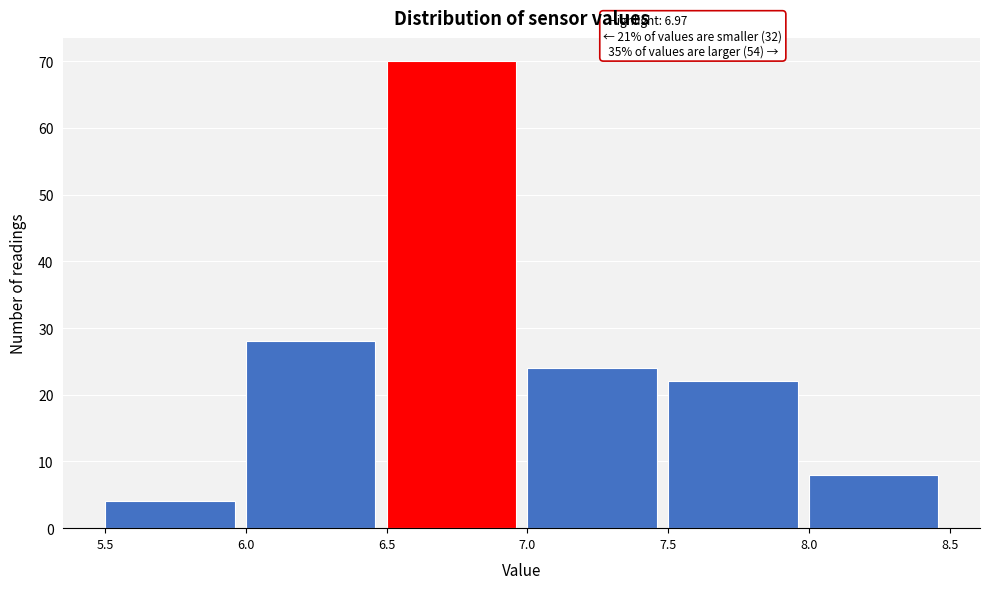

Which range on the x-axis has the tallest bar?

6.5 to 7.0